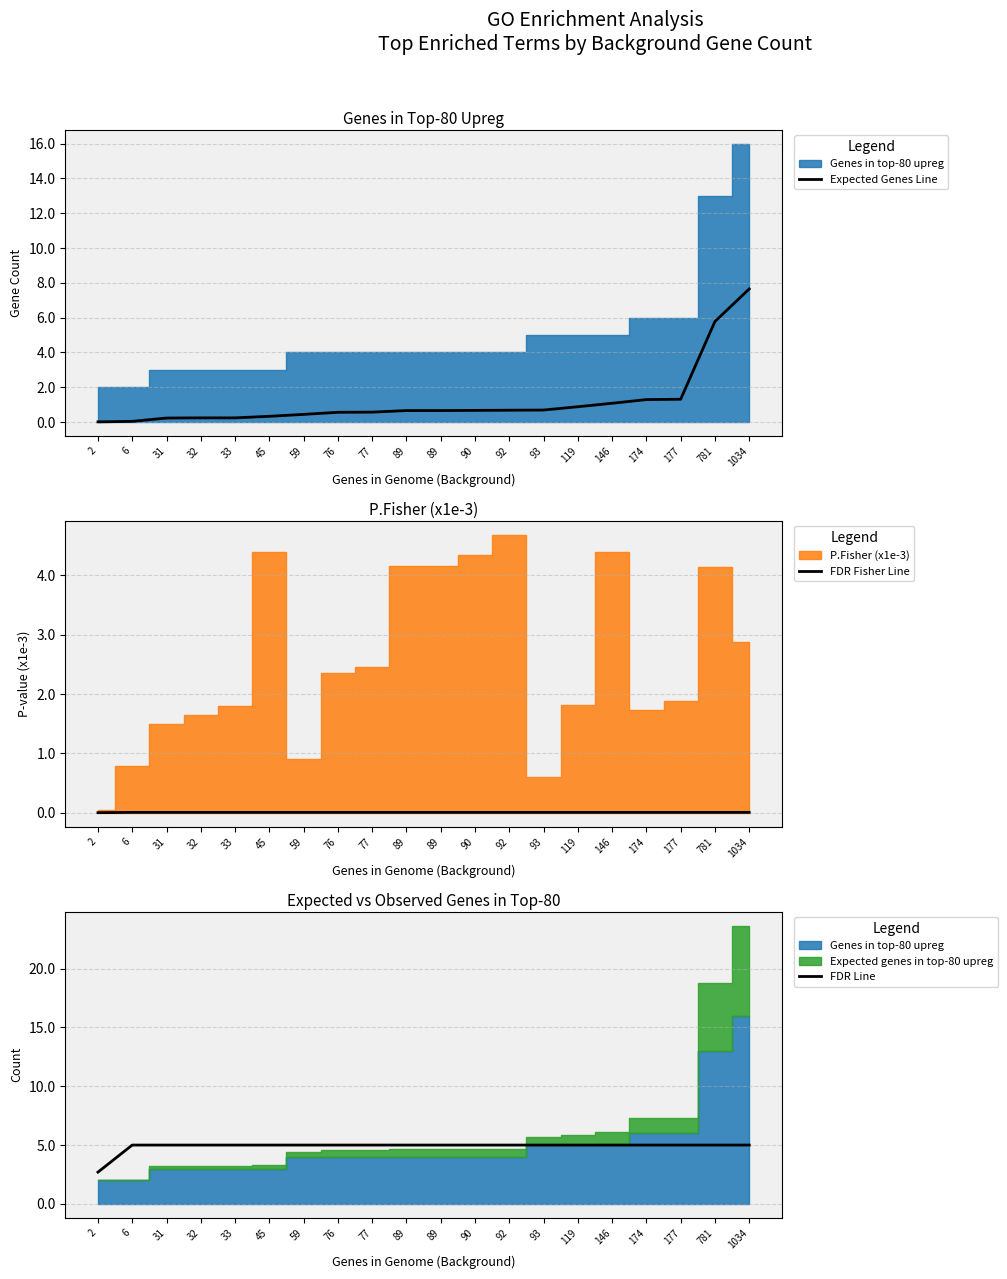

What is the sum of the FDR Line values at 89 and 781?

10.0